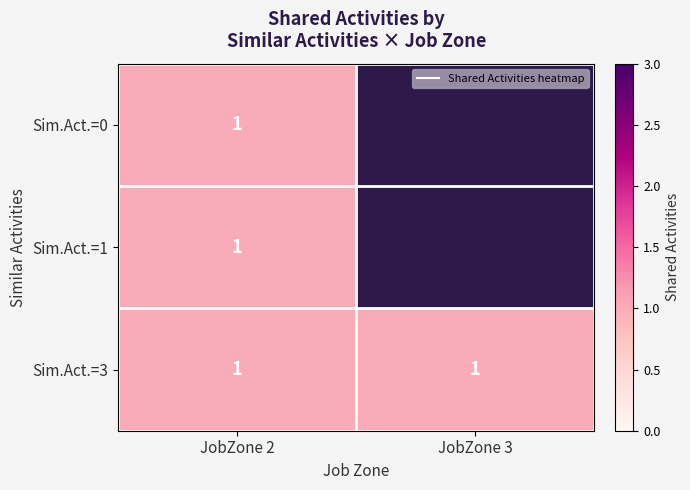

Where is 0 nearest to the value 0?

3